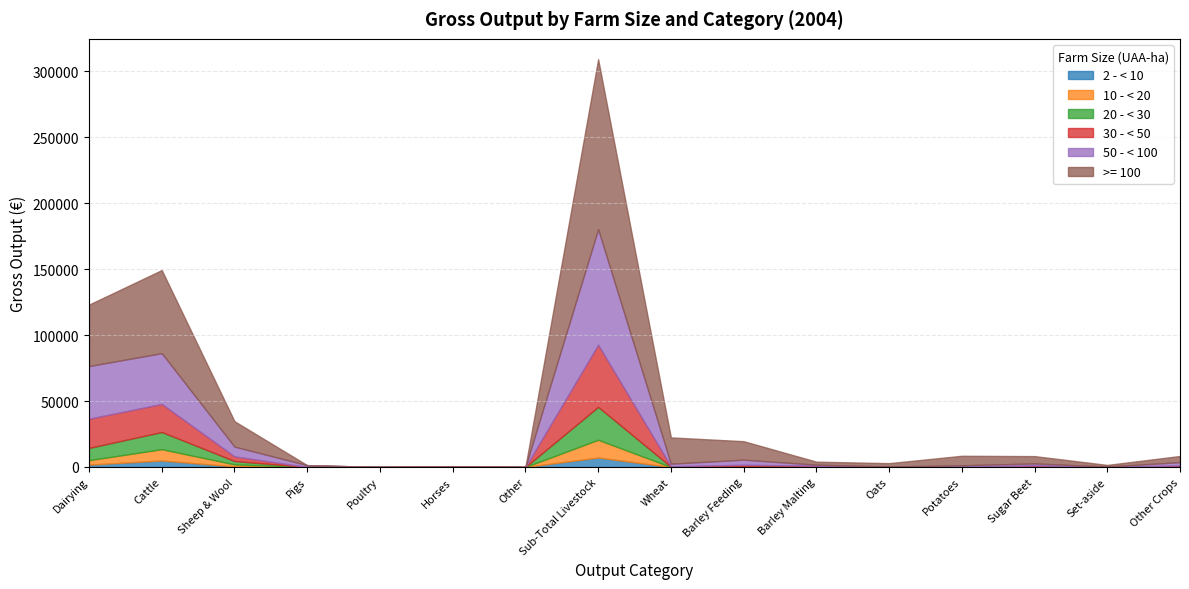

What is the sum of the 20 - < 30 values at Poultry and Sheep & Wool?

2564